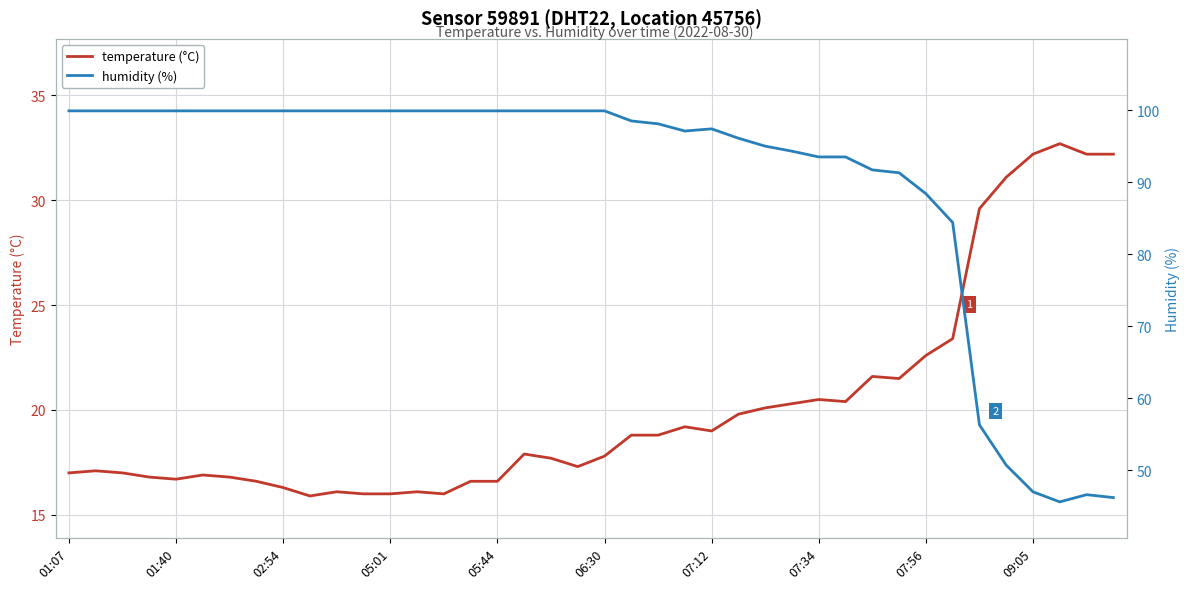

Which series has the largest total across all categories?

humidity (%)